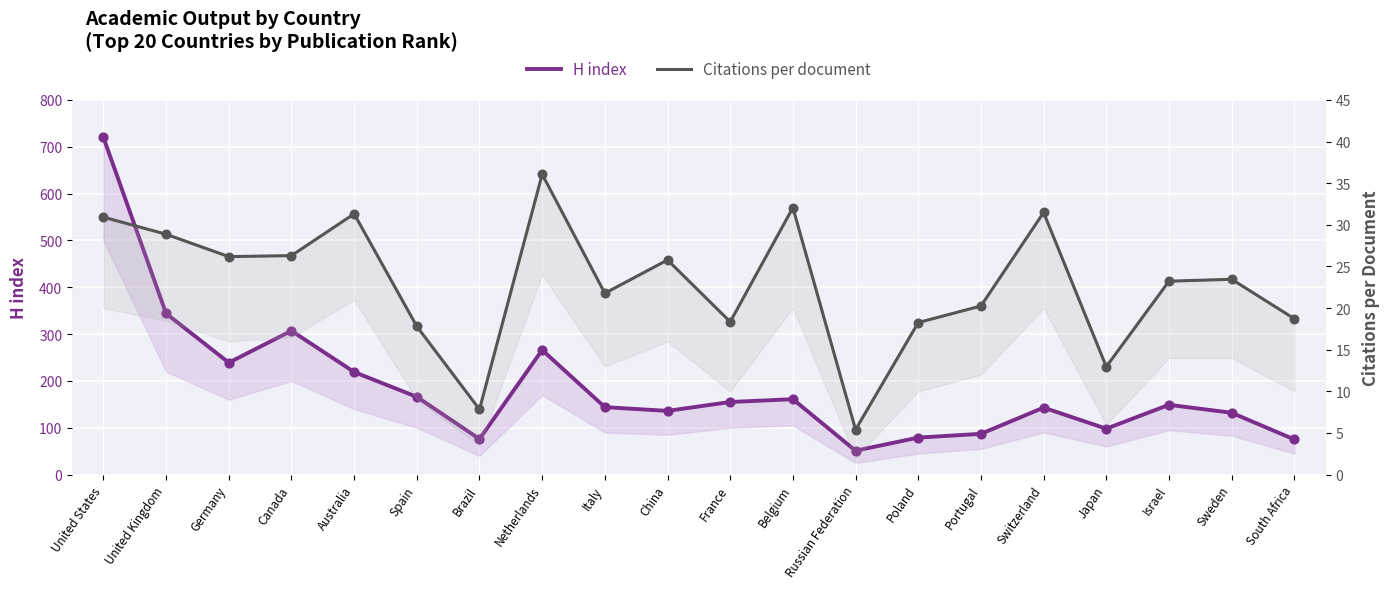

What are all the series names shown in the legend?

H index, Citations per document